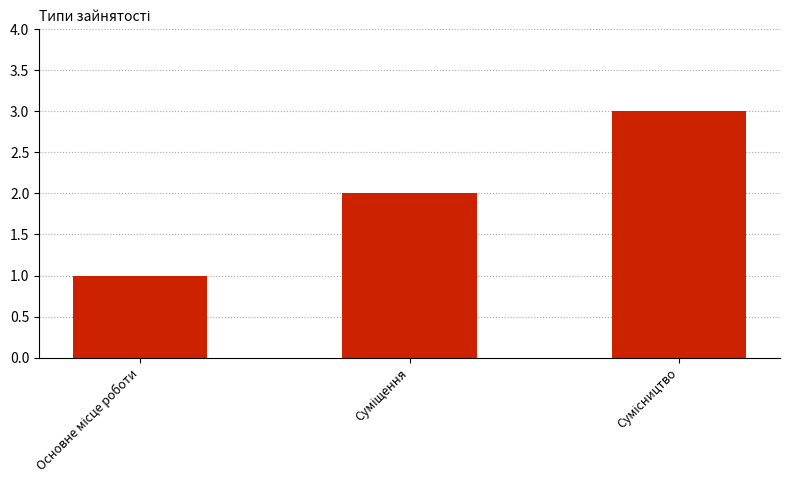

What is the difference between the maximum and minimum values?

2